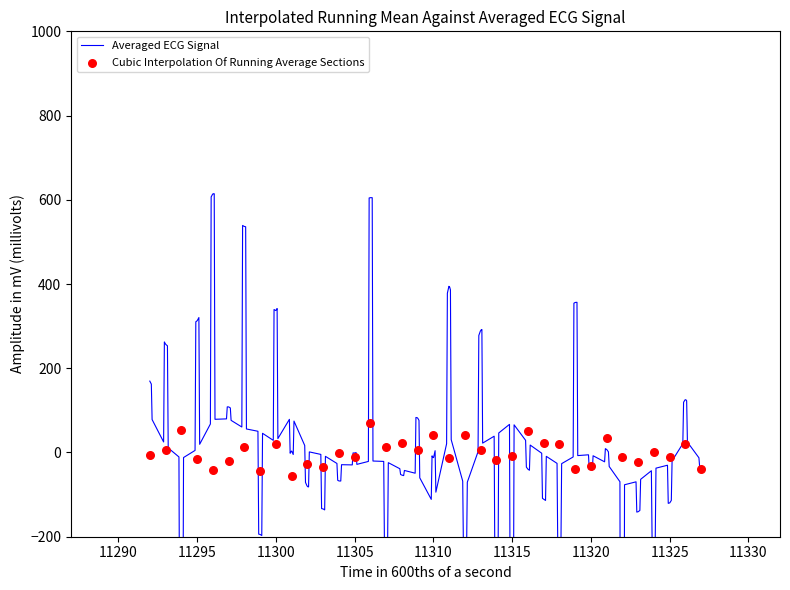

Which has a higher value, 11317 or 11297?

11317